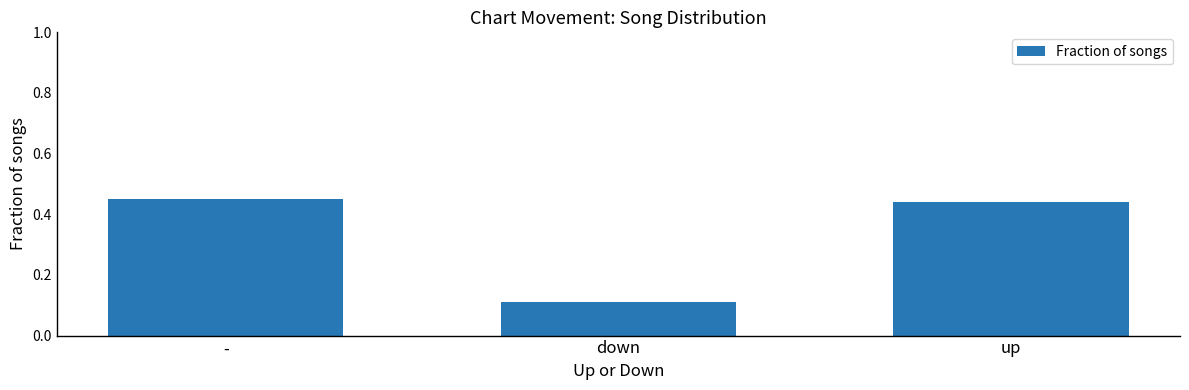

What is the label of the 2nd bar from the right?

down